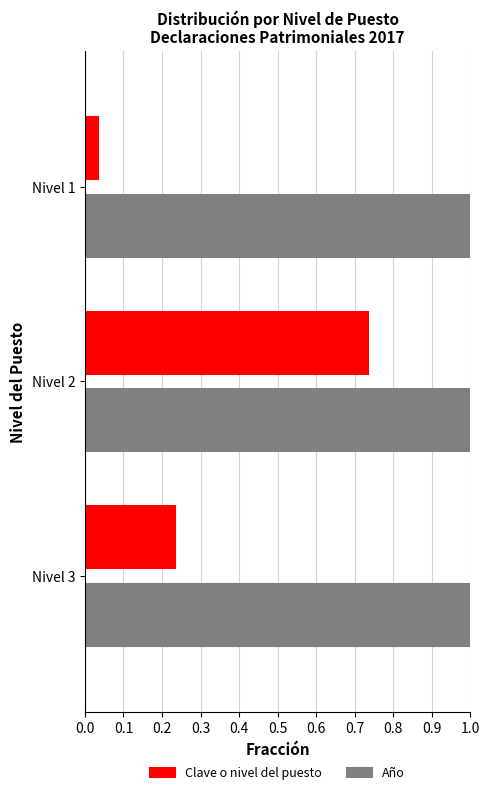

At which category is the sum across all series the highest?

Nivel 2